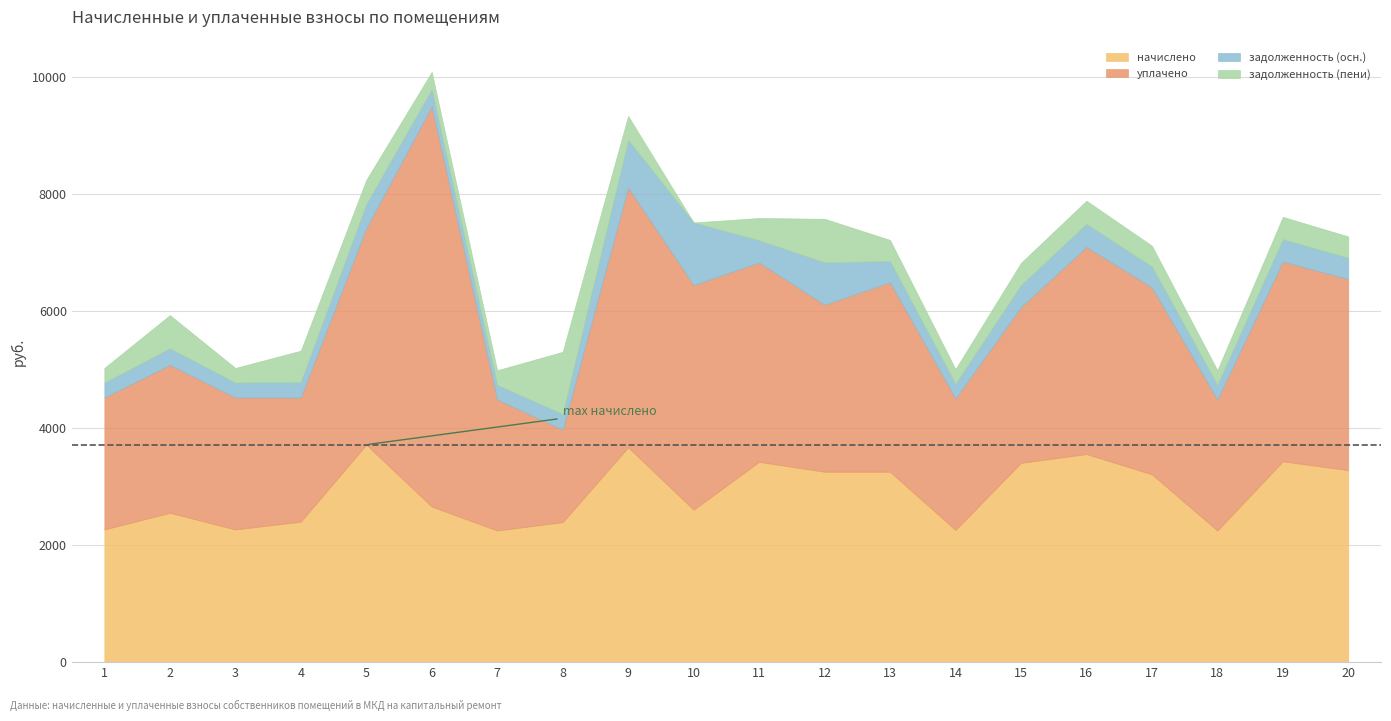

What is the spread (max minus min) of values at 11?

3040.0